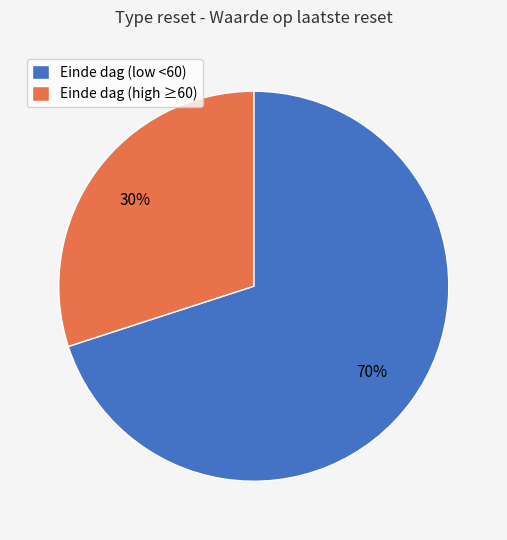

Rank the categories by value from lowest to highest.

Einde dag (high ≥60), Einde dag (low <60)